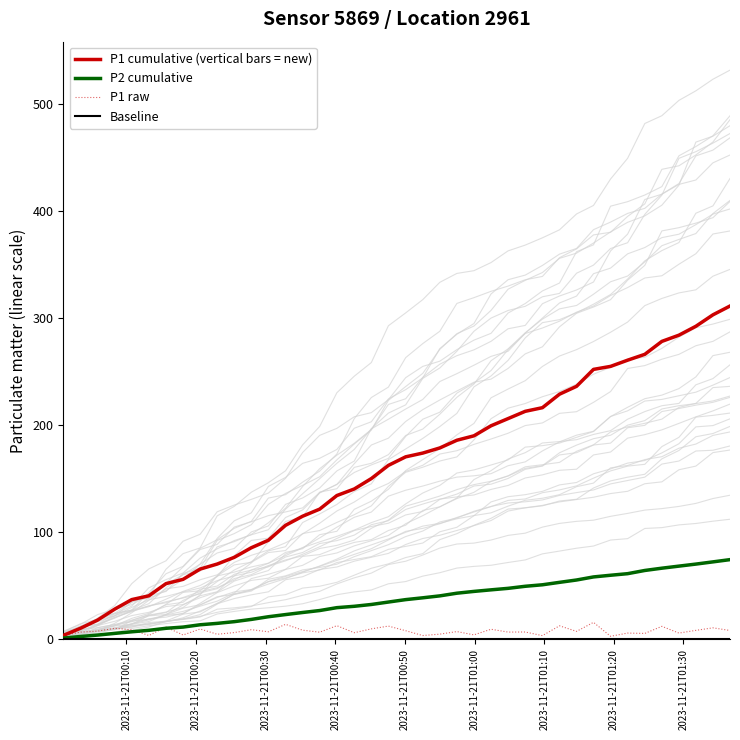

What is the difference between the maximum and minimum values in the P2 cumulative series?

73.3